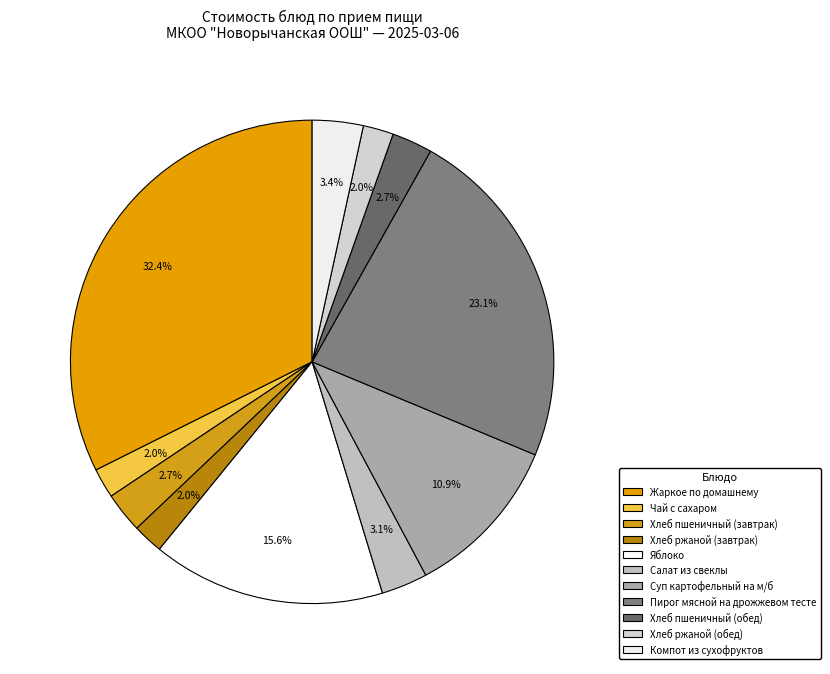

To the nearest percent, what is the difference between the largest and smallest slice percentages?

30%